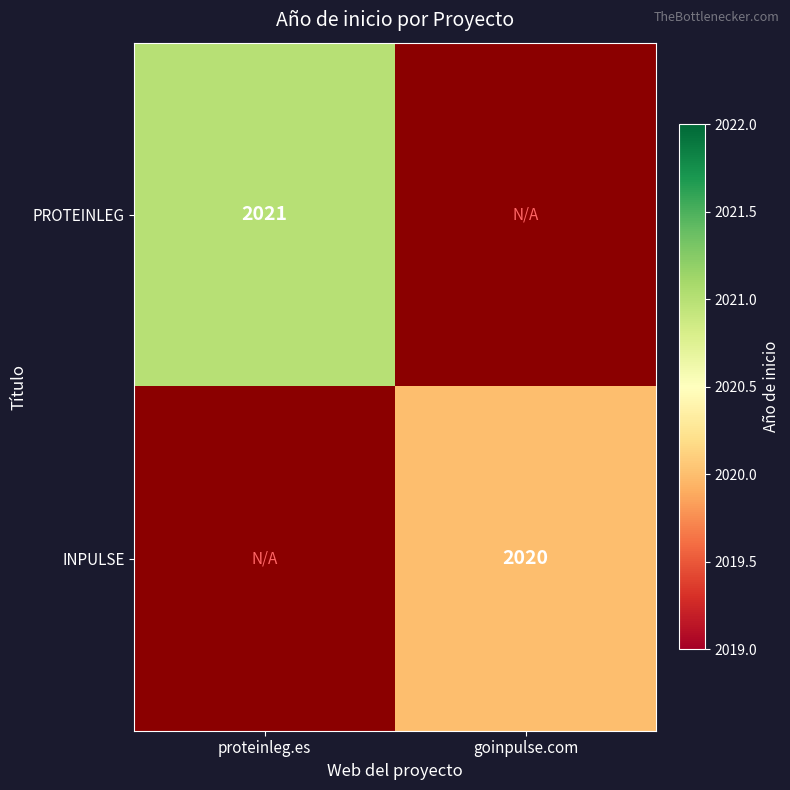

Is it true that PROTEINLEG equals 2021 at proteinleg.es?

True